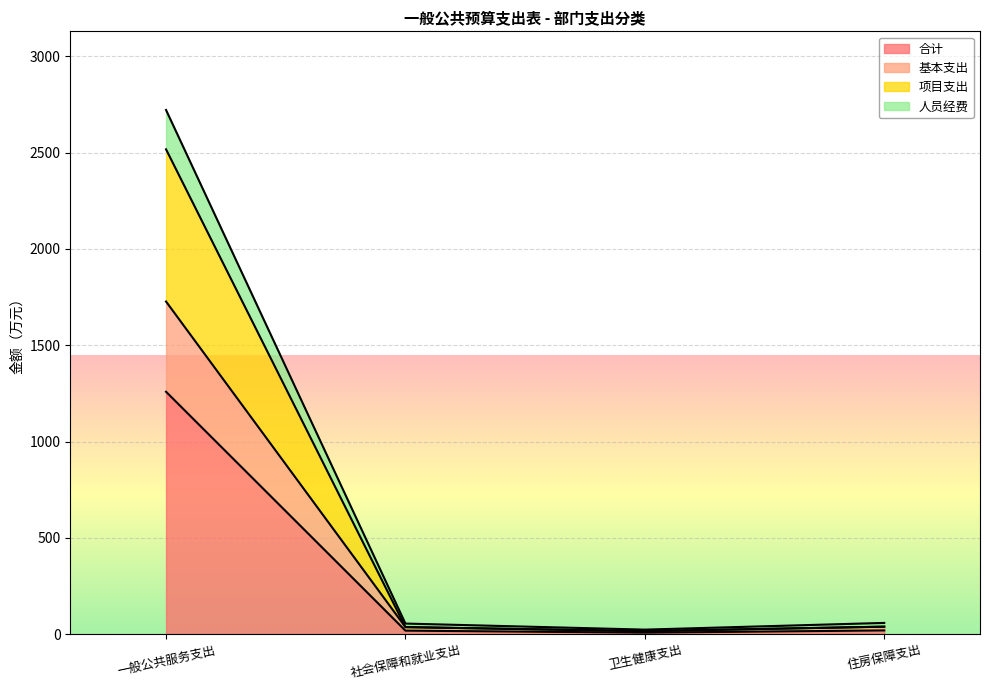

What is the difference between the maximum and minimum values in the 合计 series?

1250.5